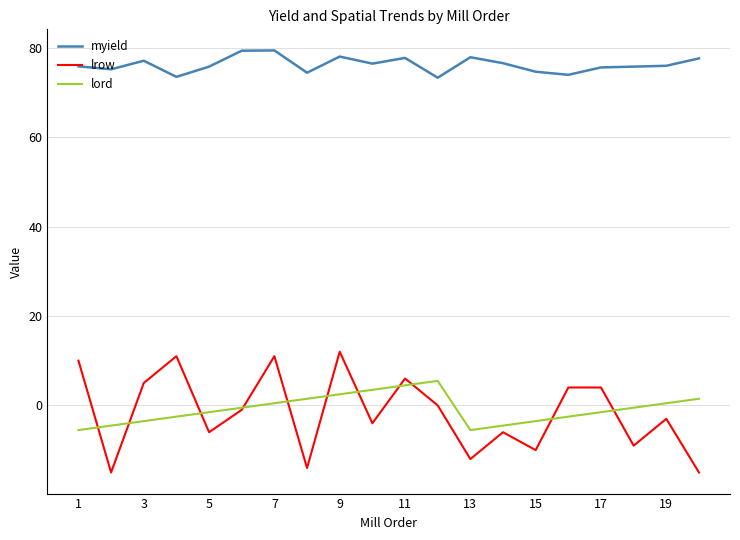

Which series has the largest range (max minus min)?

lrow